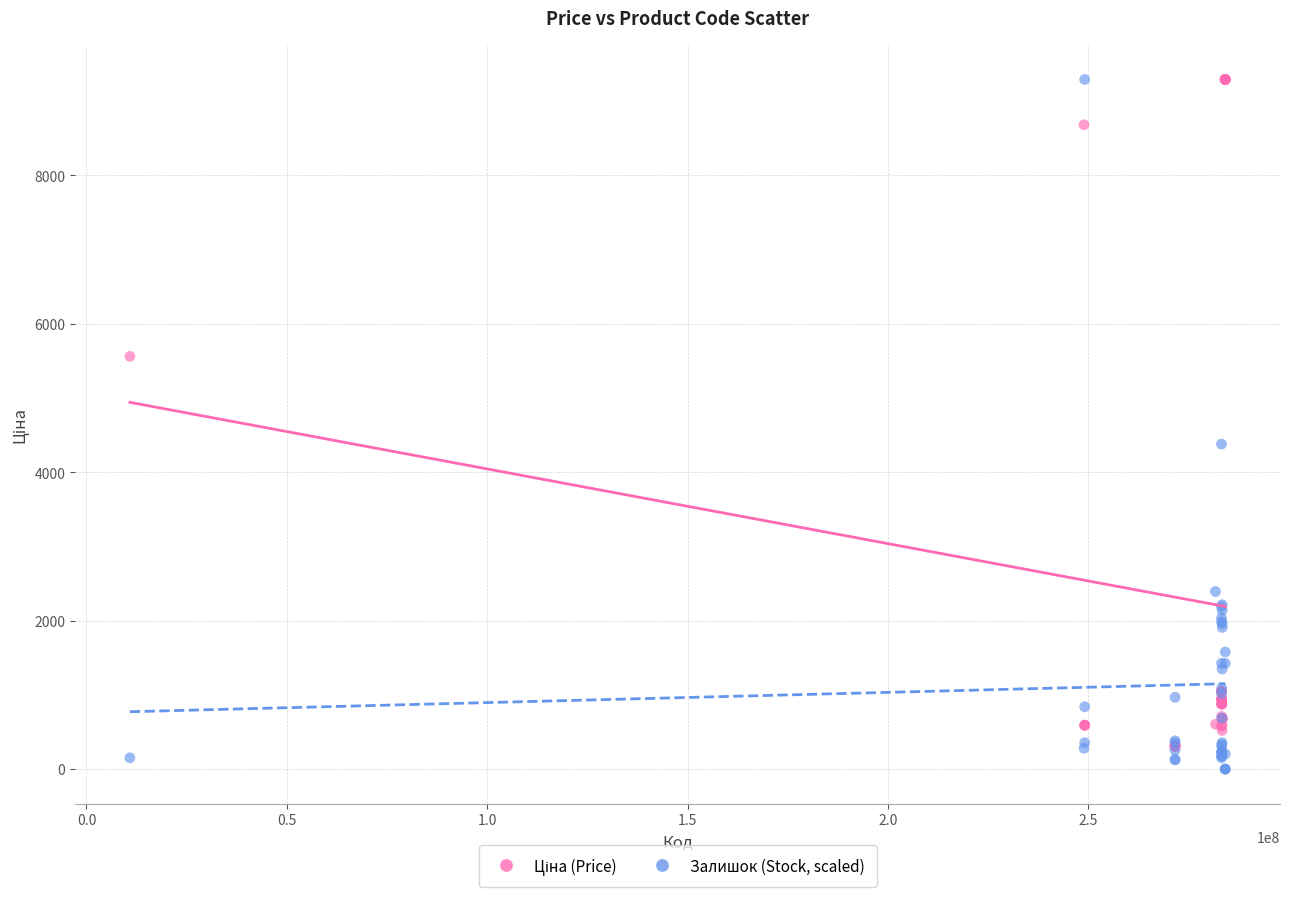

In the Залишок (Stock, scaled) series, what Y value is closest to 4645?

4378.0